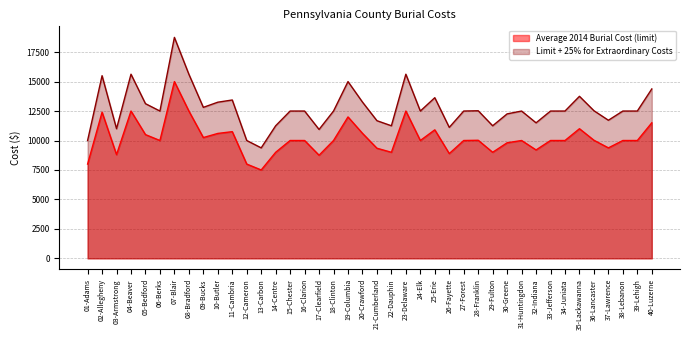

What is the label of the 33rd point from the right?

08-Bradford